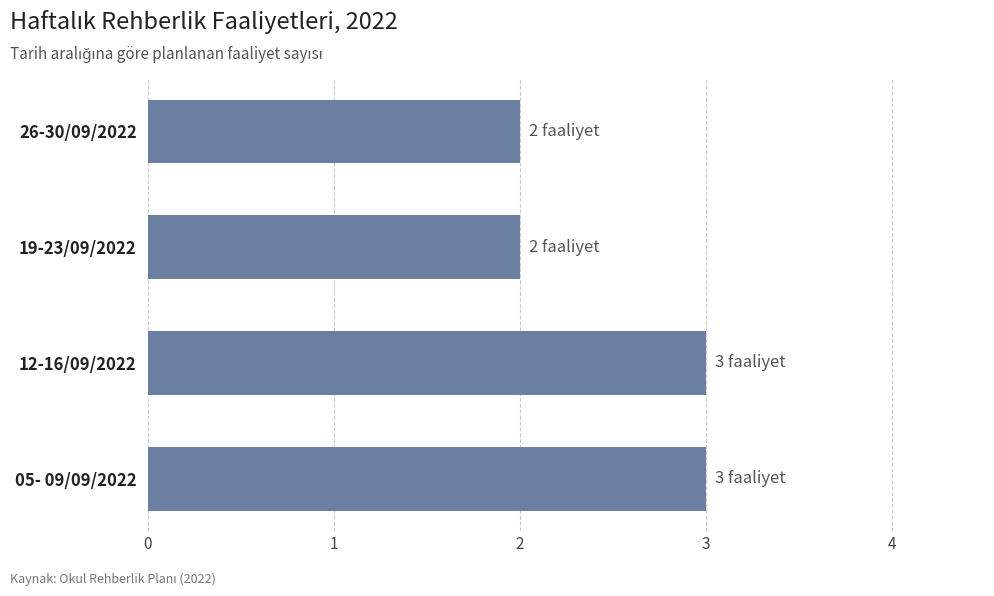

Does the chart contain any negative values?

No